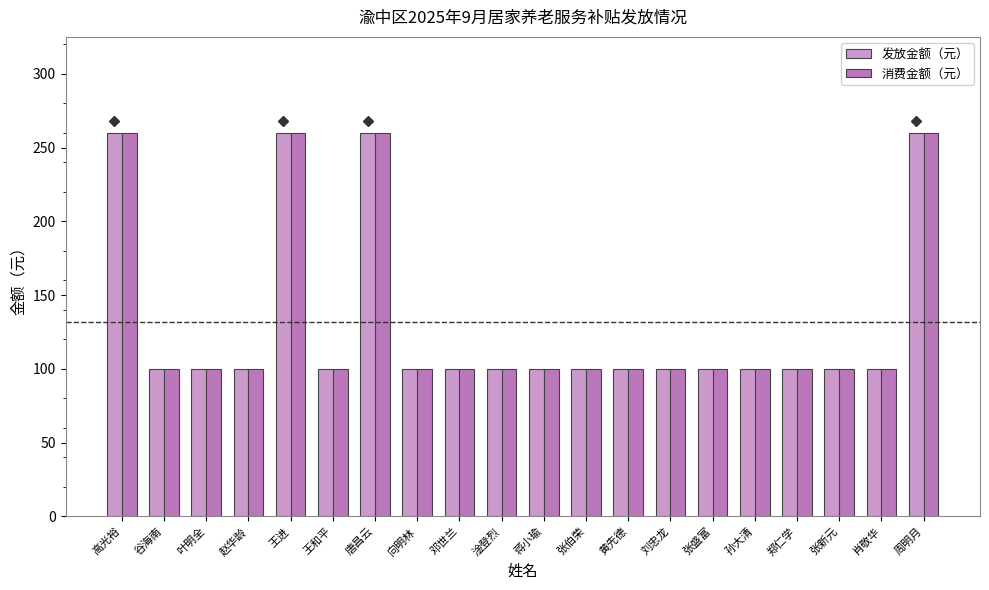

The value of 消费金额（元） at 郑仁学 is 144. True or false?

False